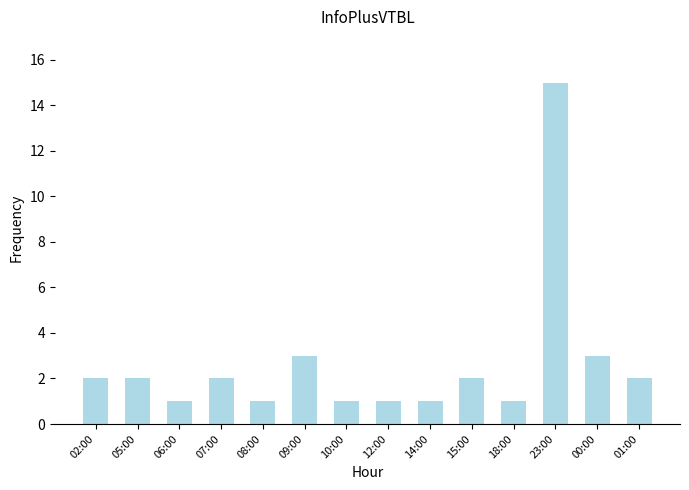

True or false: the data shows 1 at 01:00.

False